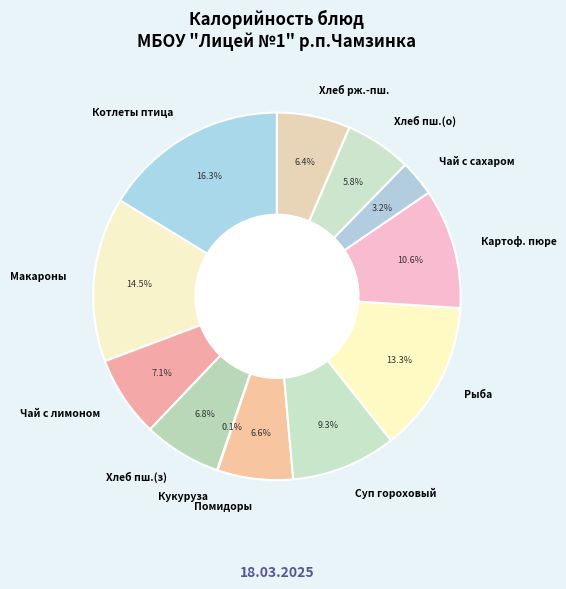

Is the sum of Чай с сахаром and Рыба greater than half?

No